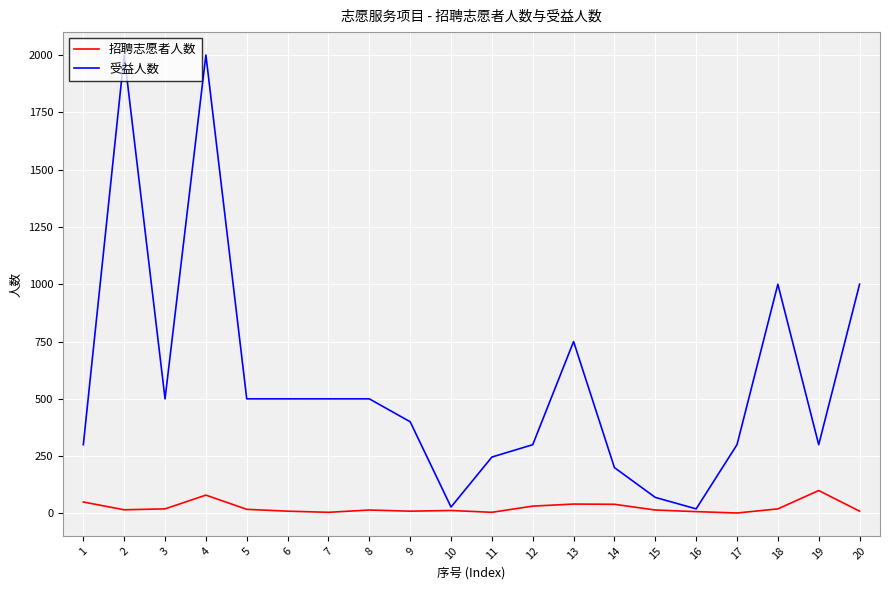

Which series has the largest total across all categories?

受益人数